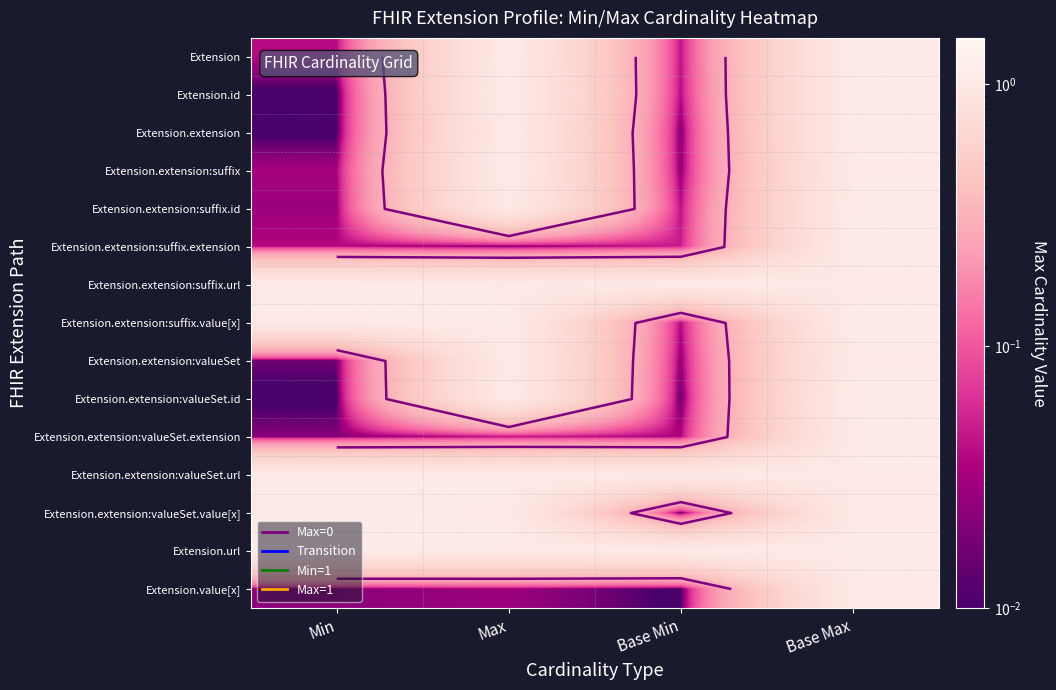

At Base Min, list the series in order from smallest to largest.

Extension.value[x], Extension.extension:valueSet.value[x], Extension.extension:valueSet.id, Extension.extension, Extension.extension:suffix, Extension.extension:valueSet, Extension.extension:valueSet.extension, Extension.extension:suffix.value[x], Extension.id, Extension.extension:suffix.id, Extension, Extension.extension:suffix.extension, Extension.extension:valueSet.url, Extension.extension:suffix.url, Extension.url